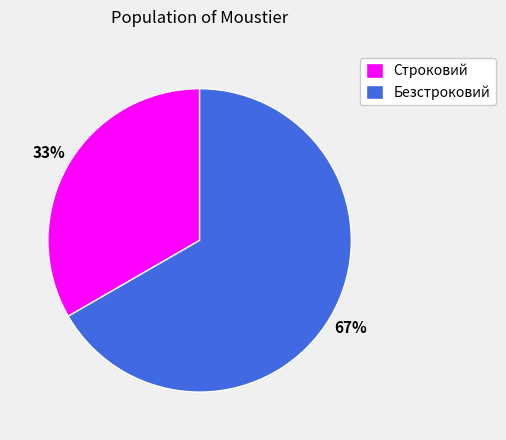

To the nearest percent, what is the combined percentage of Строковий and Безстроковий?

100%